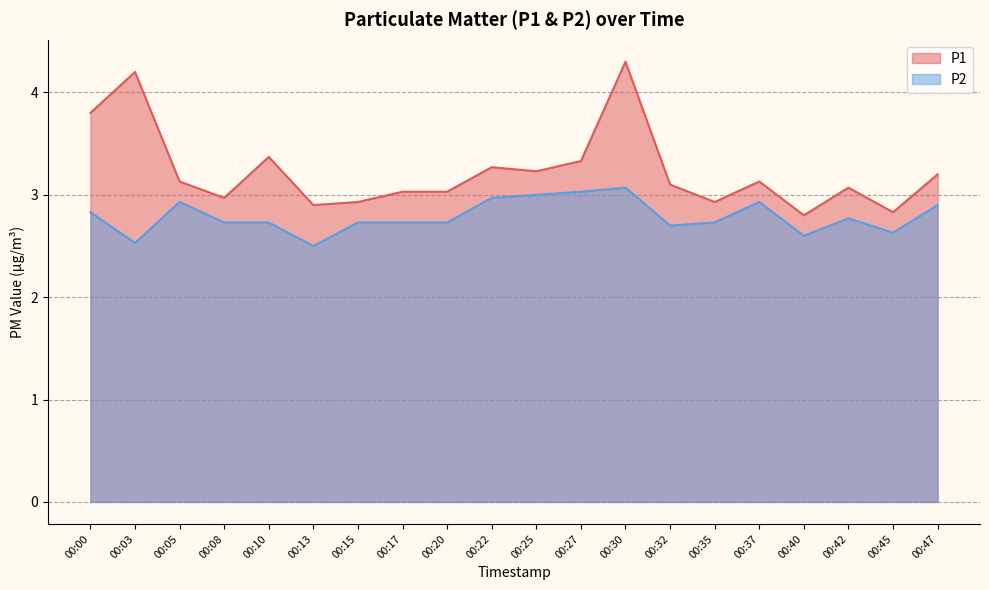

Reading left to right, extract all data points from this chart.

P1: 3.8	4.2	3.1	3.0	3.4	2.9	2.9	3.0	3.0	3.3	3.2	3.3	4.3	3.1	2.9	3.1	2.8	3.1	2.8	3.2
P2: 2.8	2.5	2.9	2.7	2.7	2.5	2.7	2.7	2.7	3.0	3.0	3.0	3.1	2.7	2.7	2.9	2.6	2.8	2.6	2.9